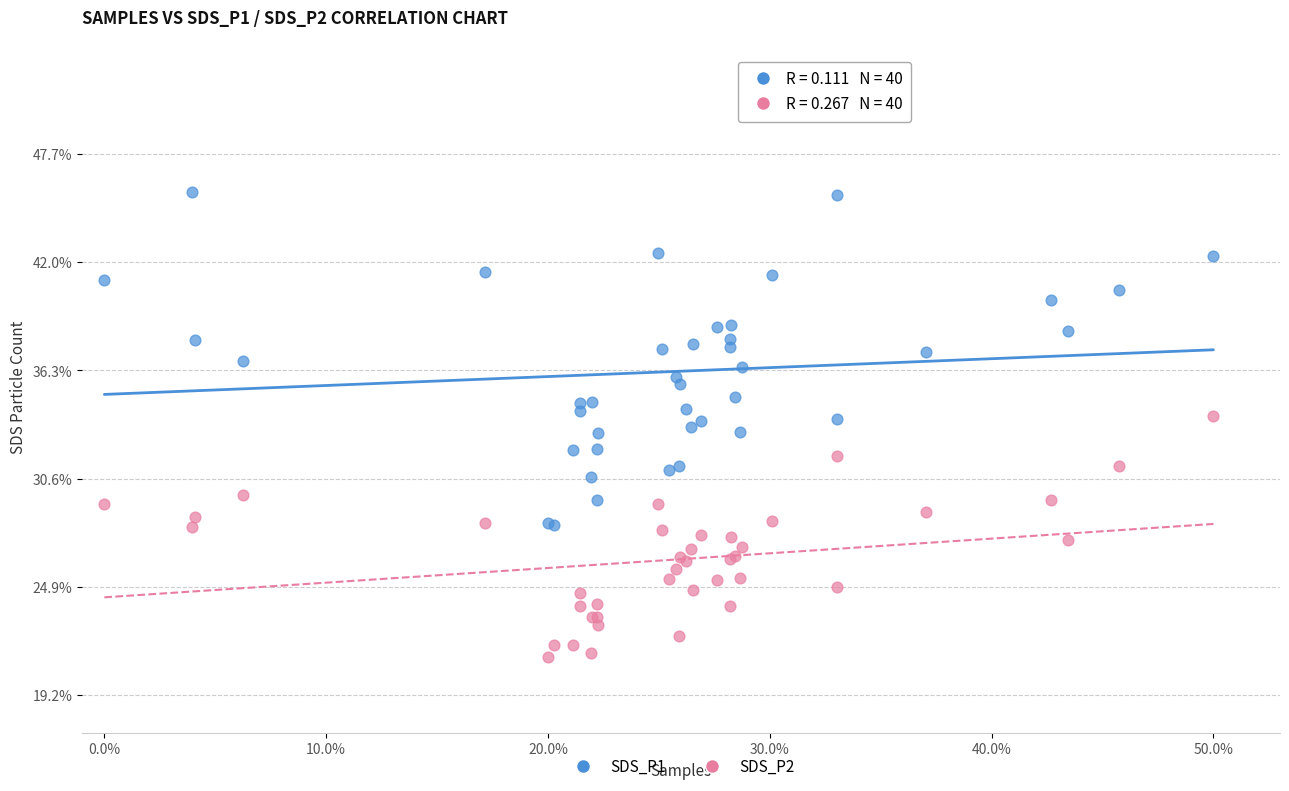

Which series contains the lowest Y value?

SDS_P2